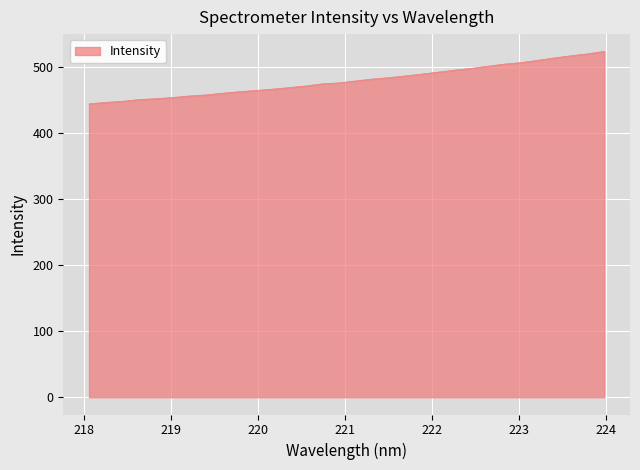

What is the difference between the maximum and minimum values?

79.3